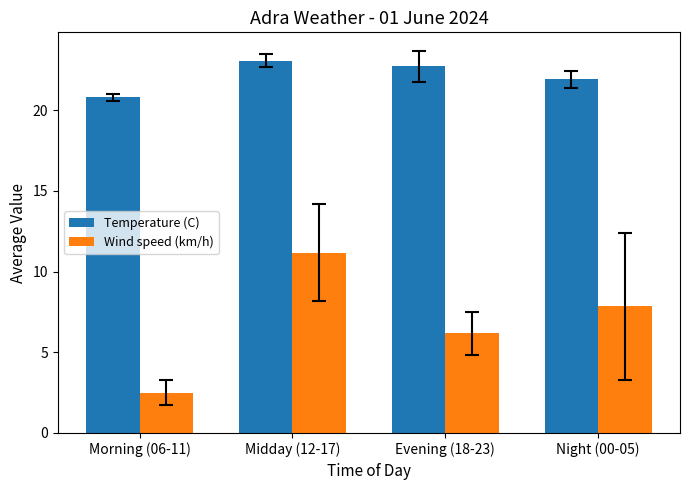

Reading left to right, list all the values displayed in this chart.

Temperature (C): Morning (06-11)=20.8	Midday (12-17)=23.1	Evening (18-23)=22.7	Night (00-05)=21.9
Wind speed (km/h): Morning (06-11)=2.5	Midday (12-17)=11.2	Evening (18-23)=6.2	Night (00-05)=7.8